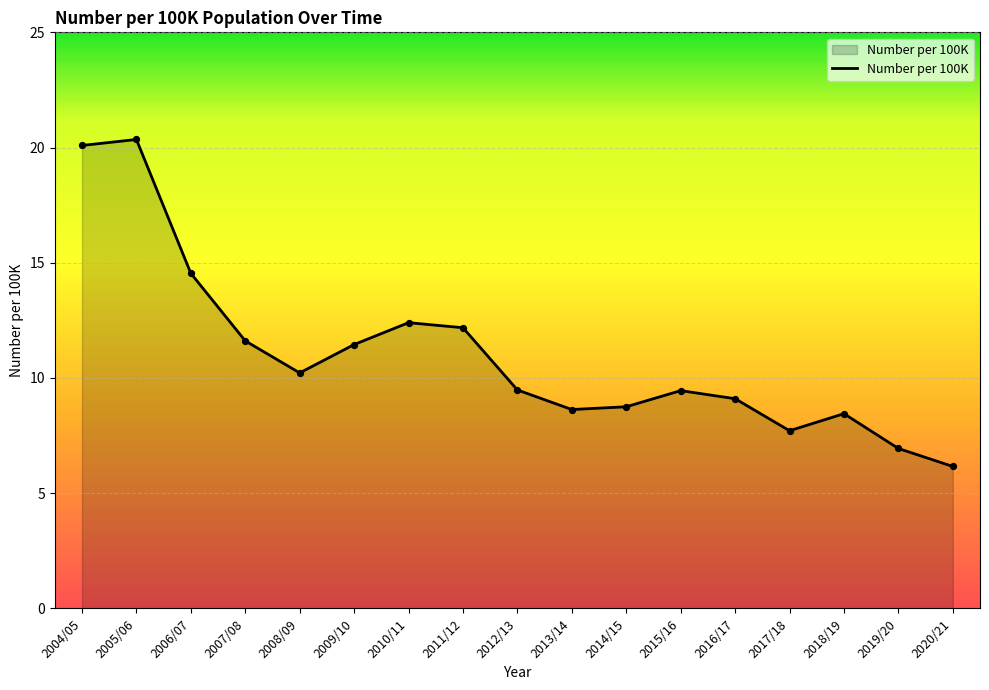

Approximately how many times larger is the value at 2017/18 compared to 2006/07?

0.5